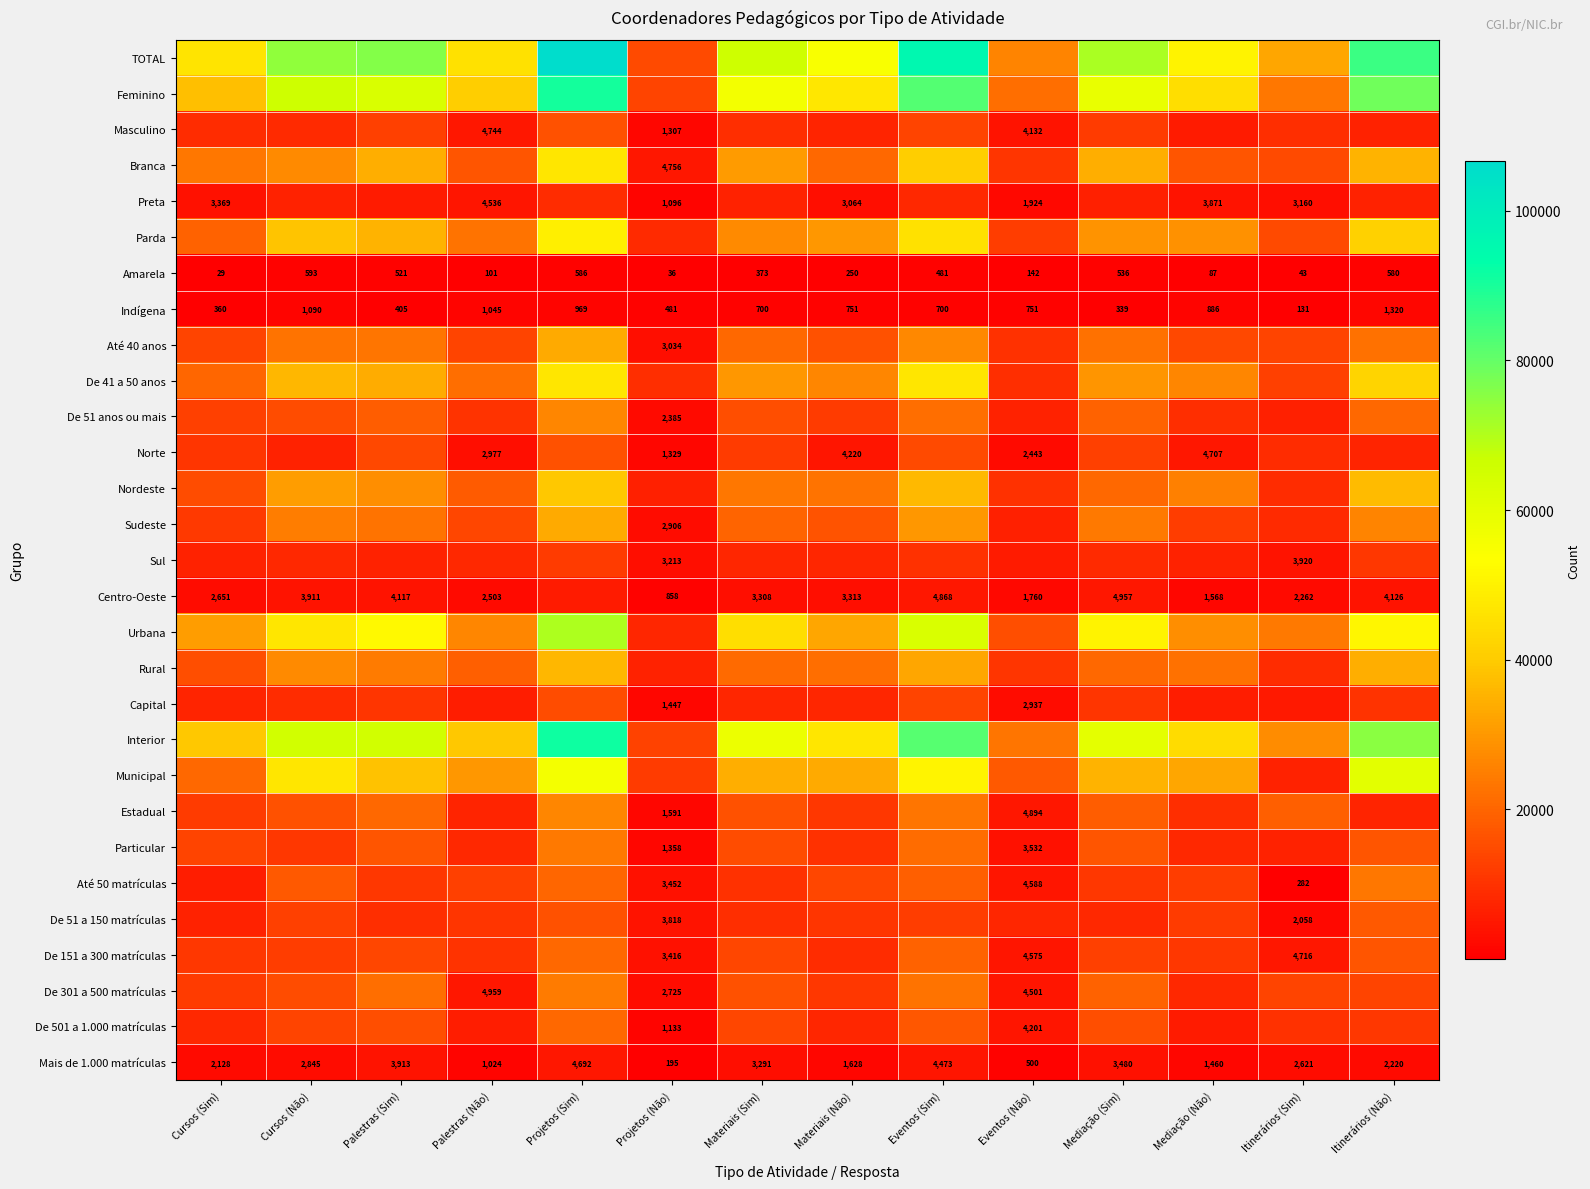

True or false: Amarela has a value of 586 at Projetos (Sim).

True